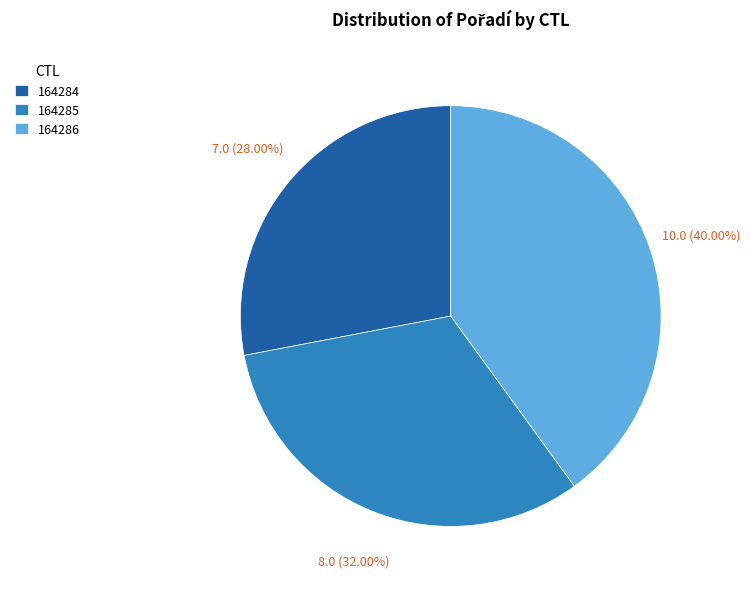

What percentage do 164285 and 164284 together represent?

60.0%